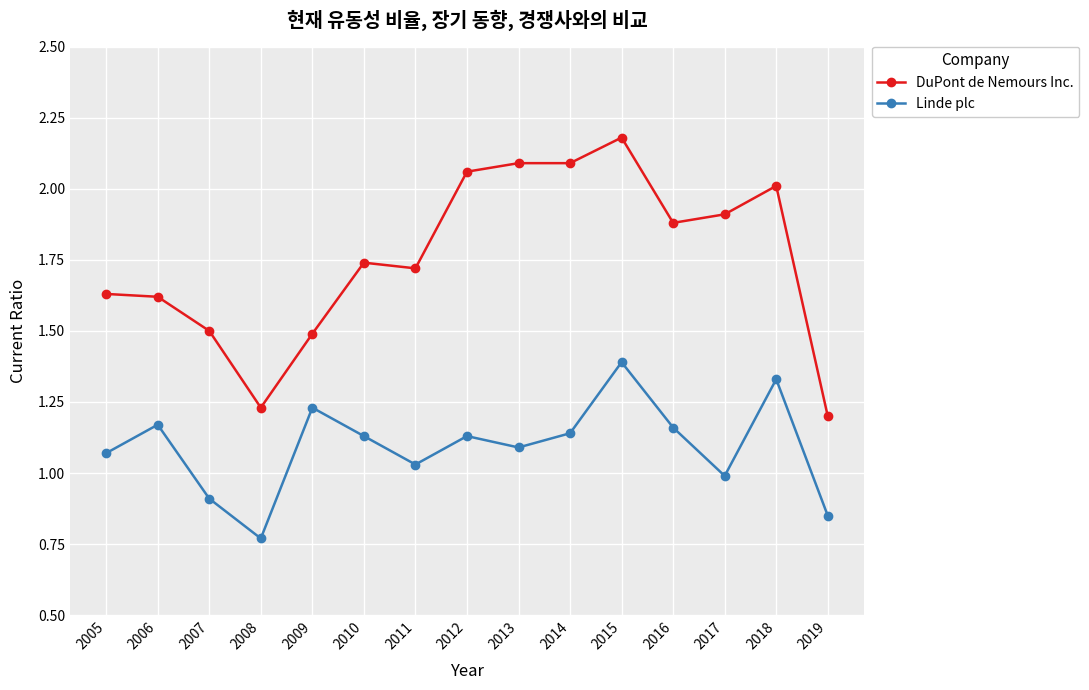

What is the difference between the maximum and minimum values in the Linde plc series?

0.6